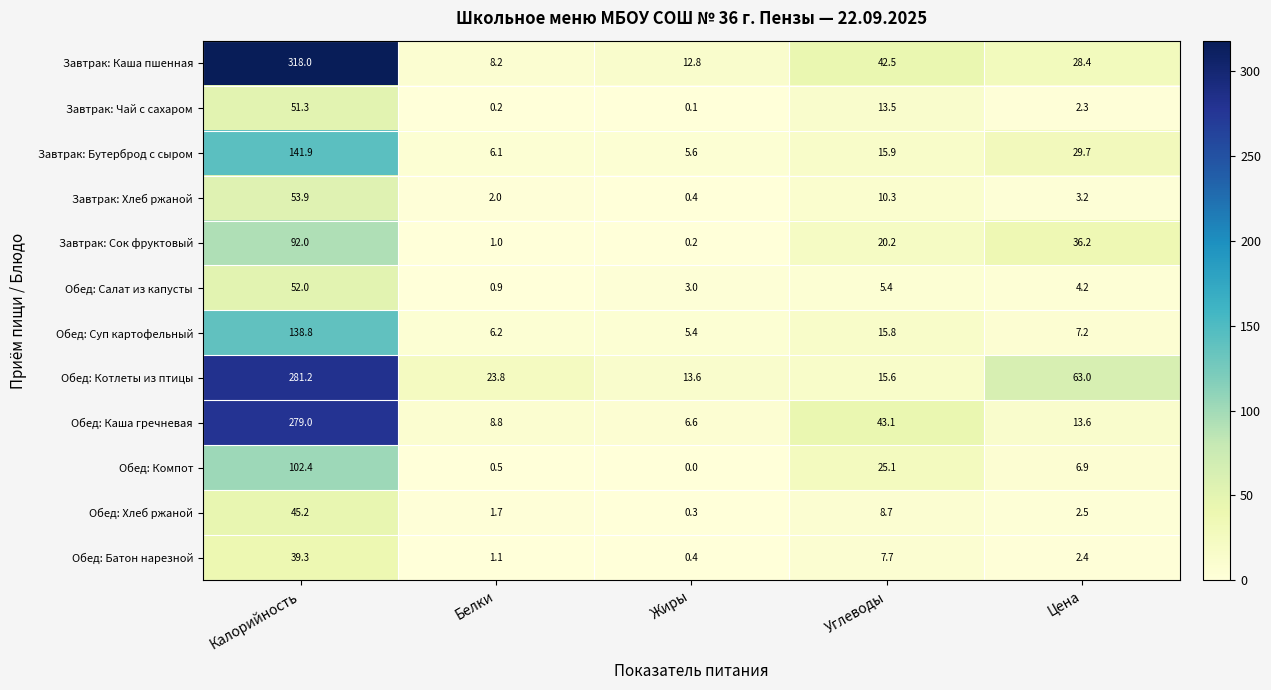

At which category is the sum across all series the highest?

Калорийность